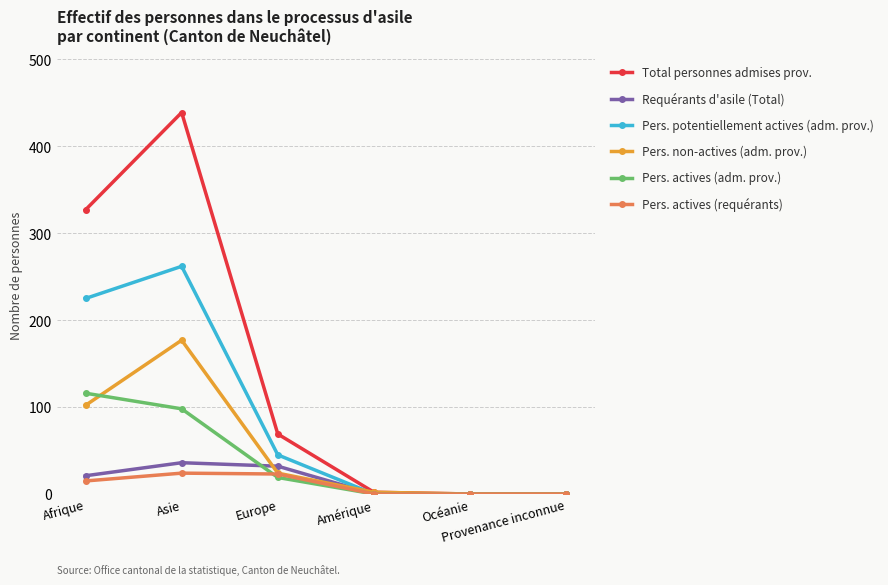

Which series has the largest total across all categories?

Total personnes admises prov.